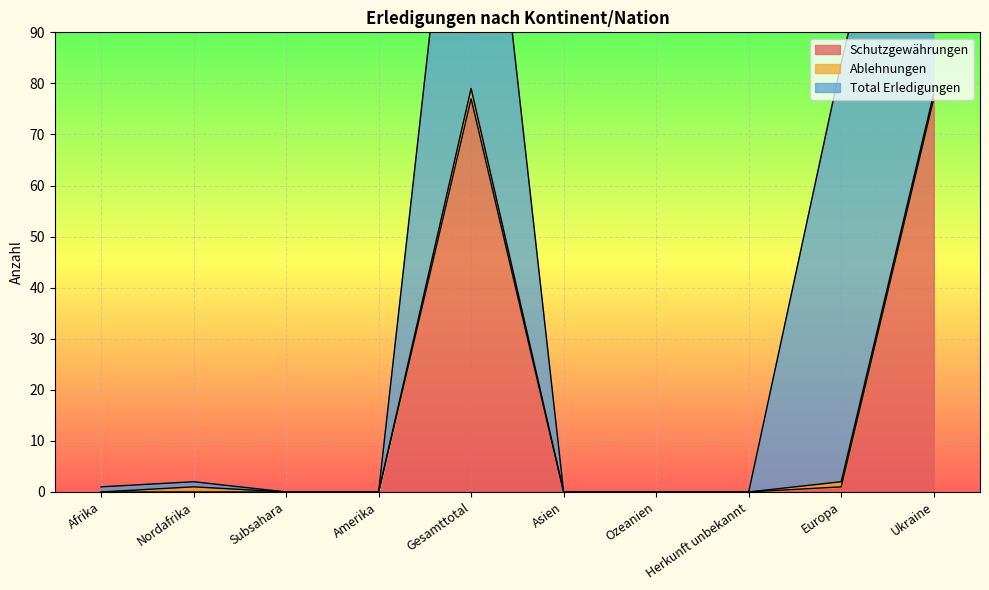

The value of Schutzgewährungen at Amerika is 23. True or false?

False